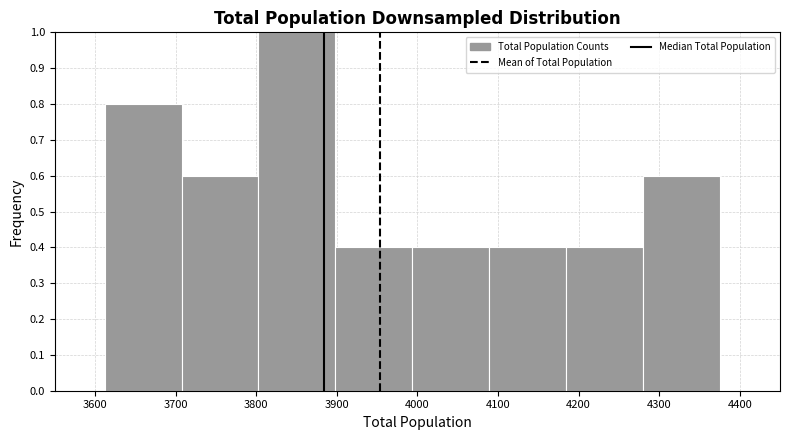

Over which range of the x-axis is the bar tallest?

3800 to 3900